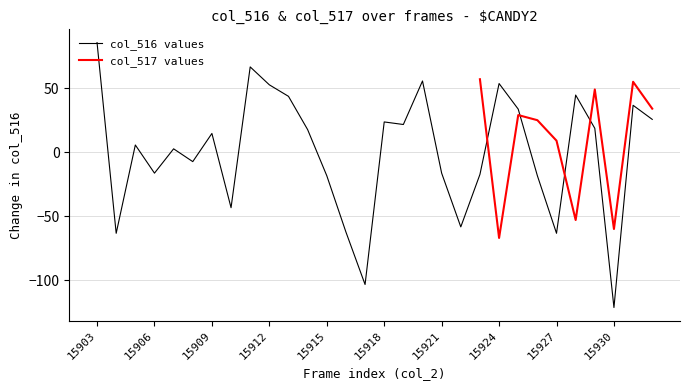

The value of col_516 values at 15909 is 26.6. True or false?

False